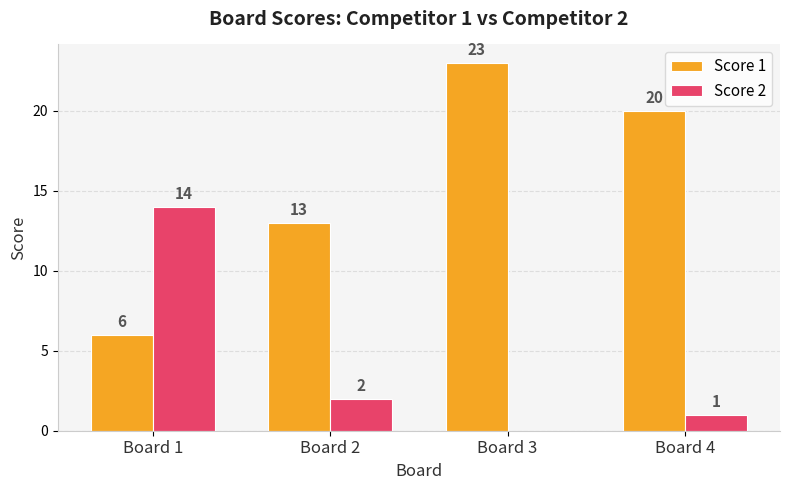

How many groups of bars are there?

4